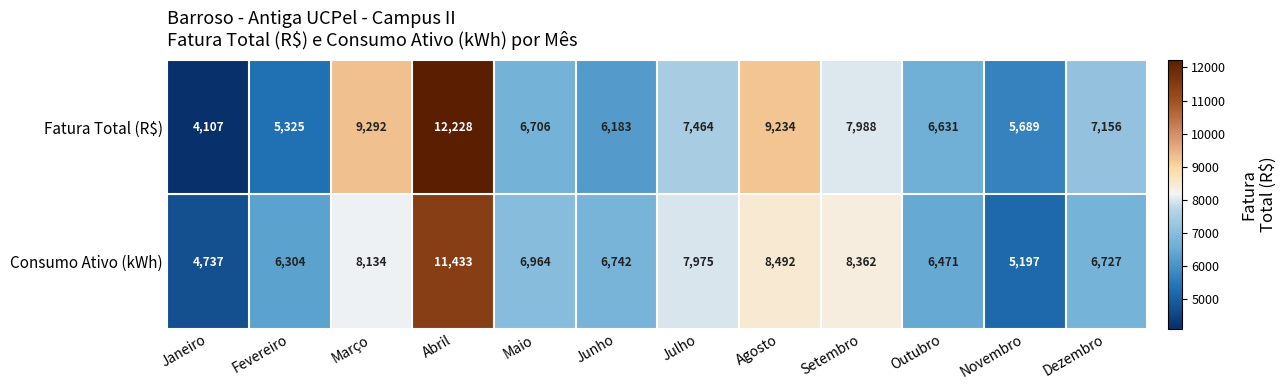

Which series has the largest total across all categories?

Fatura Total (R$)